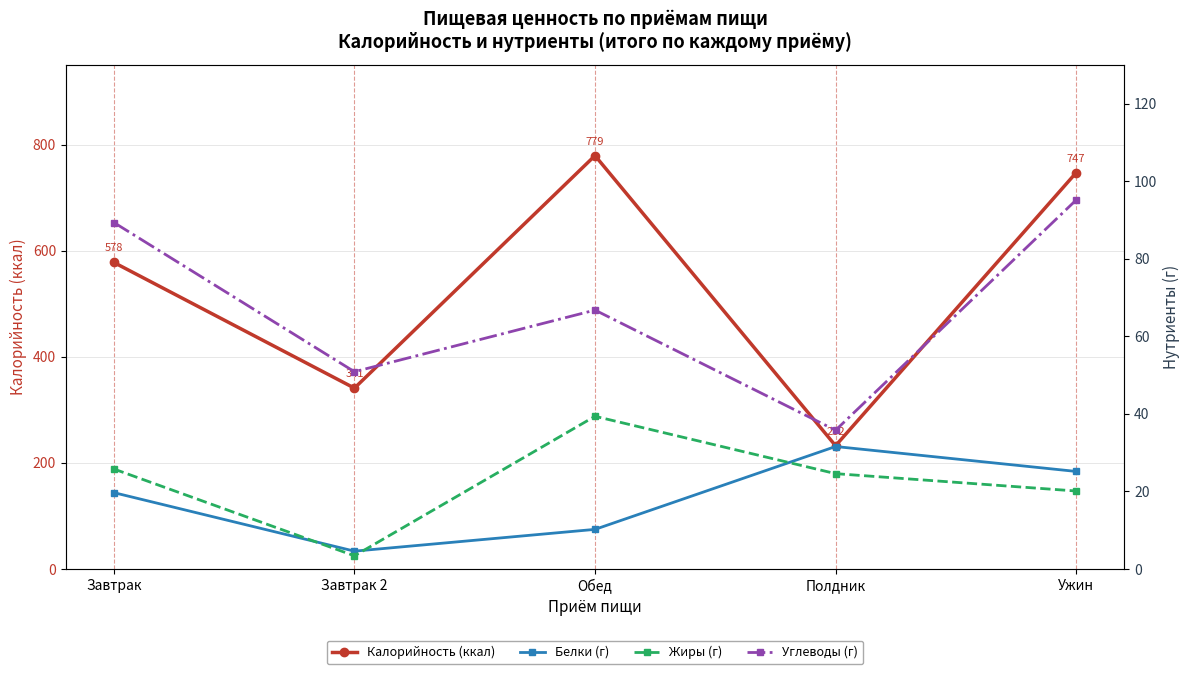

What is the difference between the Жиры (г) values at Обед and Завтрак 2?

36.0